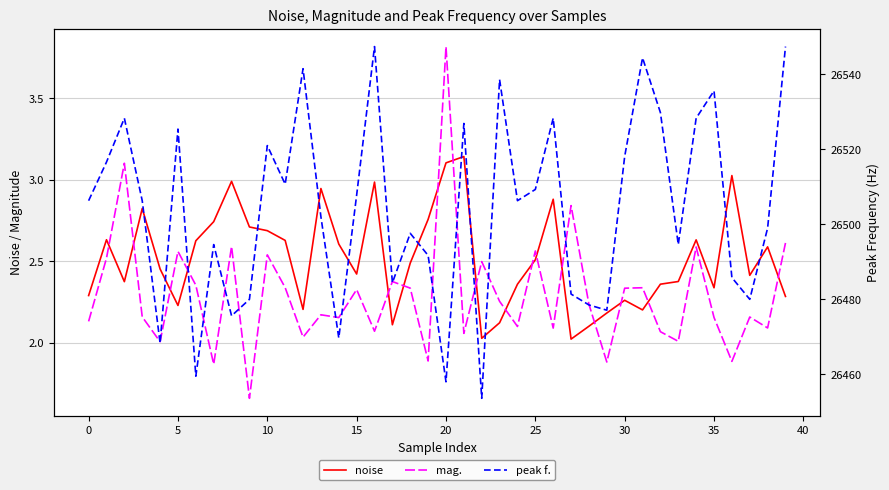

The value of mag. at 28 is 0.5. True or false?

False